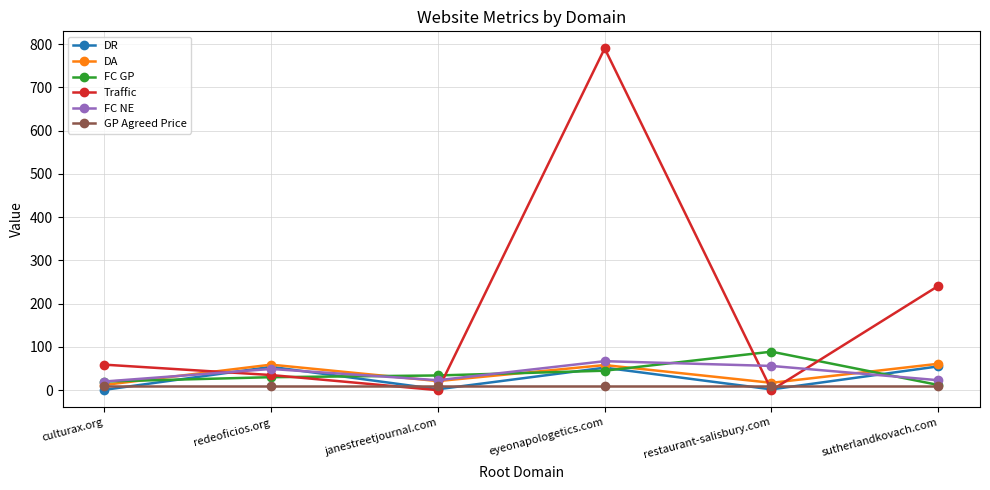

How many interior local peaks does the Traffic series have?

1